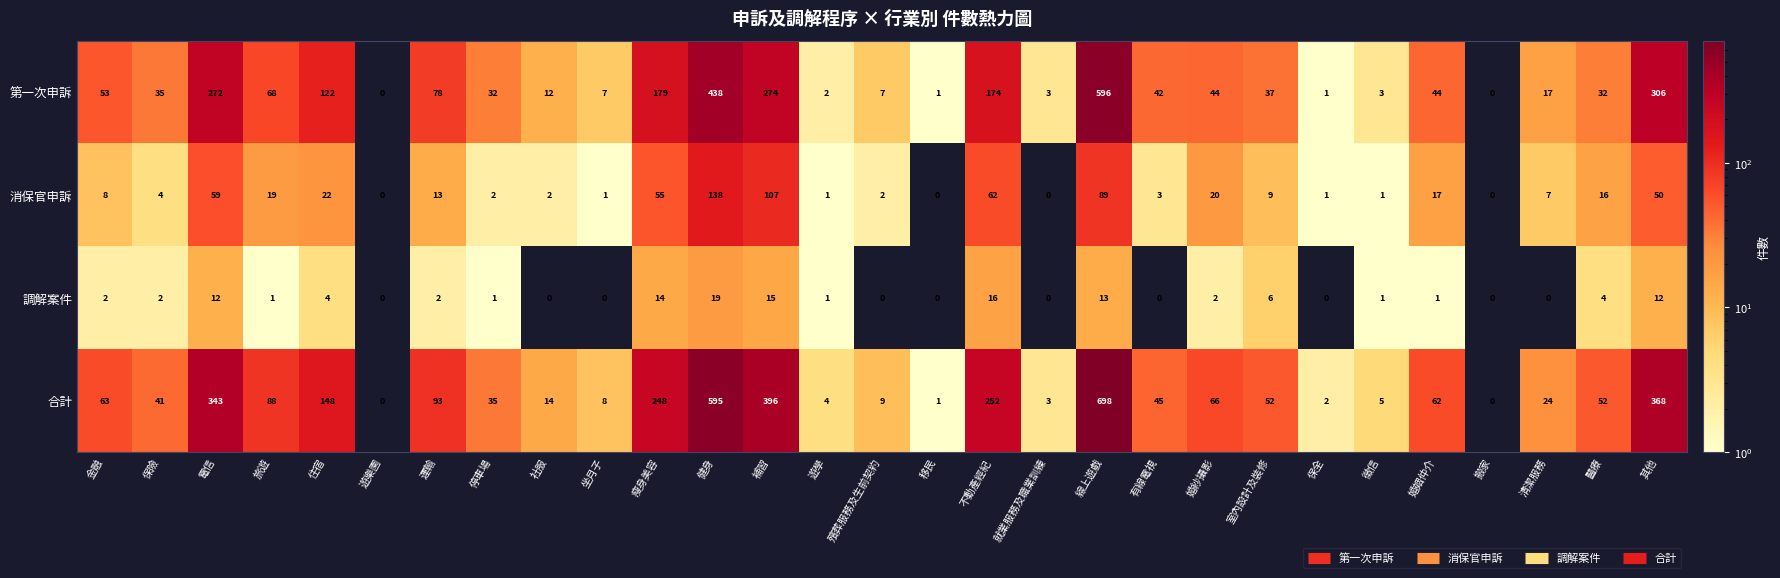

At which label does 合計 first exceed 52?

金融